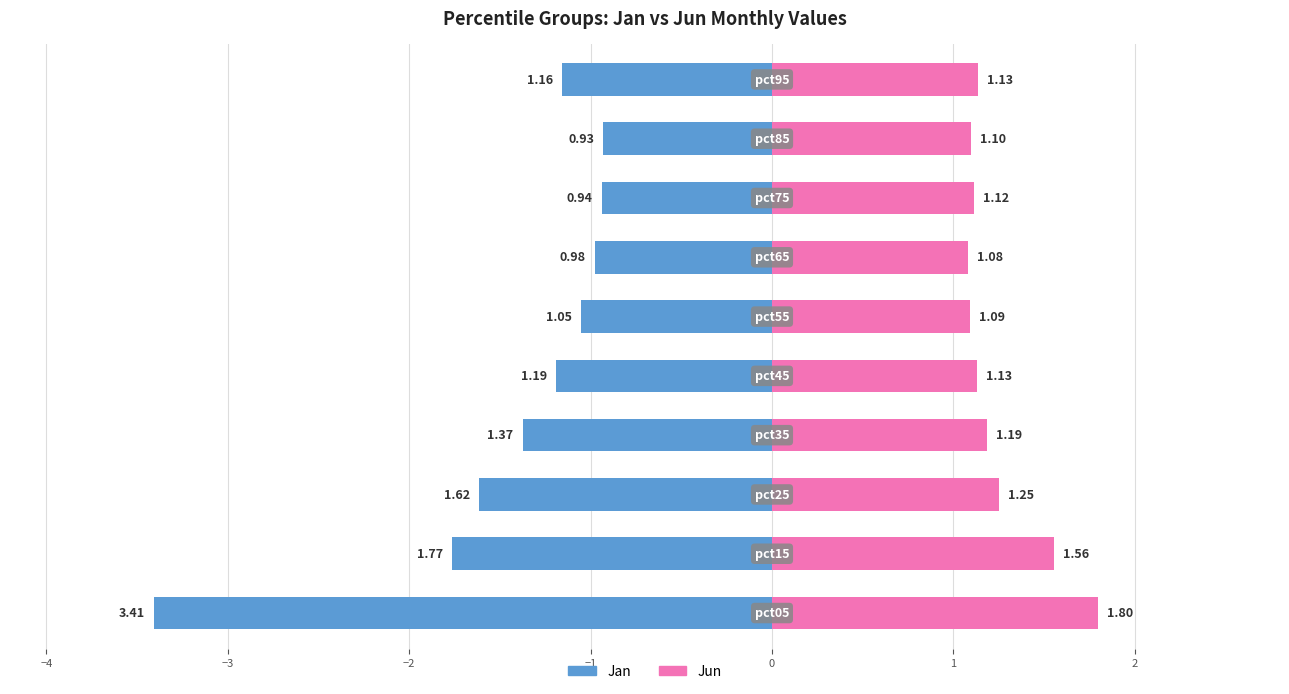

Reading left to right, transcribe all the data shown in this chart.

Jan: -3.4	-1.8	-1.6	-1.4	-1.2	-1.1	-1.0	-0.9	-0.9	-1.2
Jun: 1.8	1.6	1.3	1.2	1.1	1.1	1.1	1.1	1.1	1.1